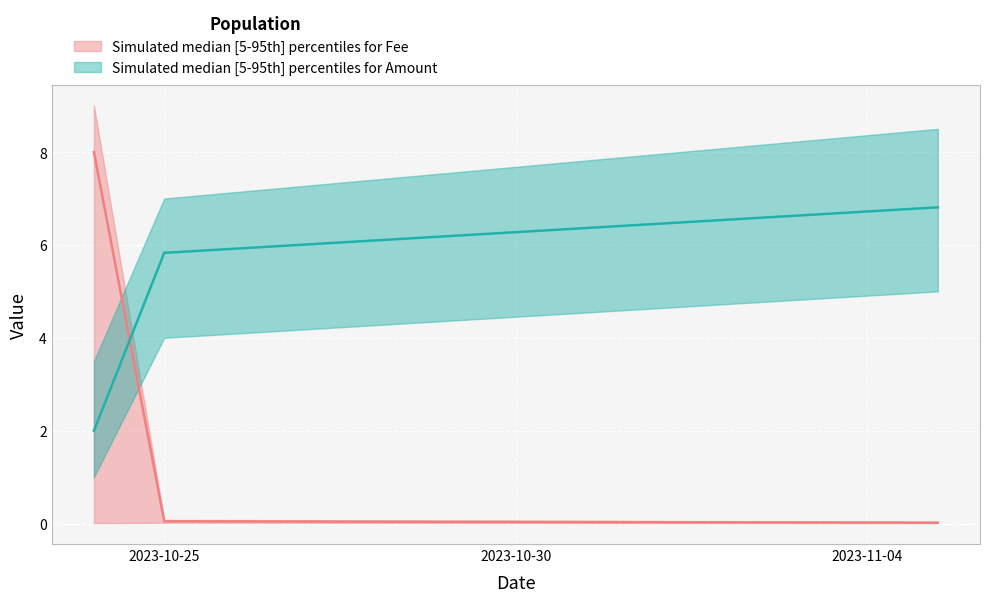

How many data points in Amount are above 5?

2